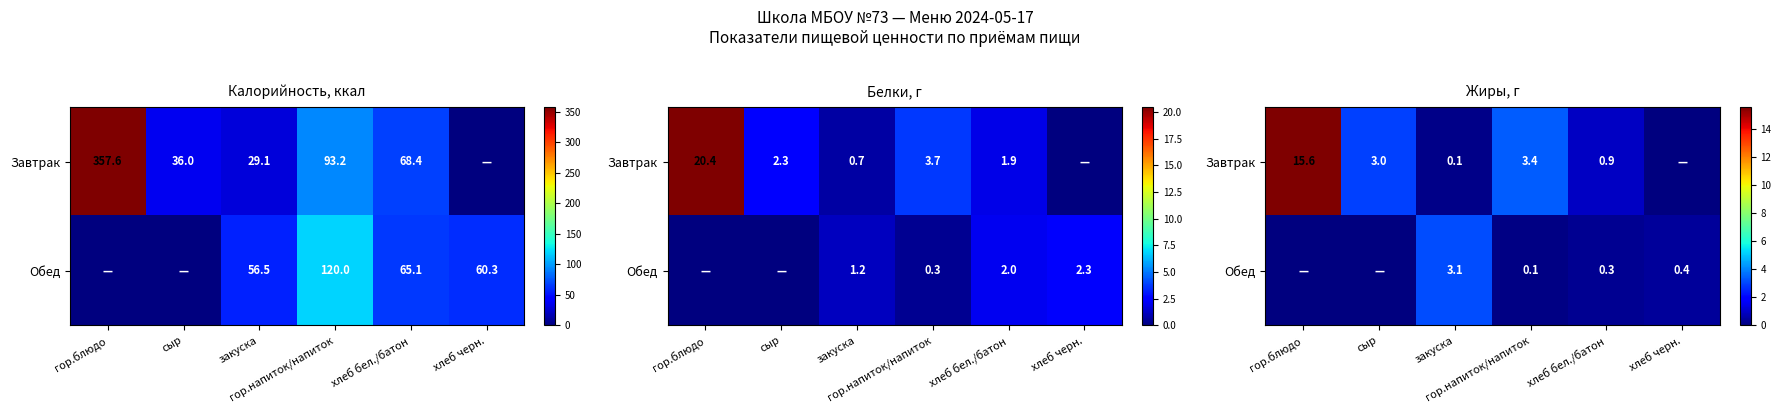

At which category is the sum across all series the highest?

гор.блюдо